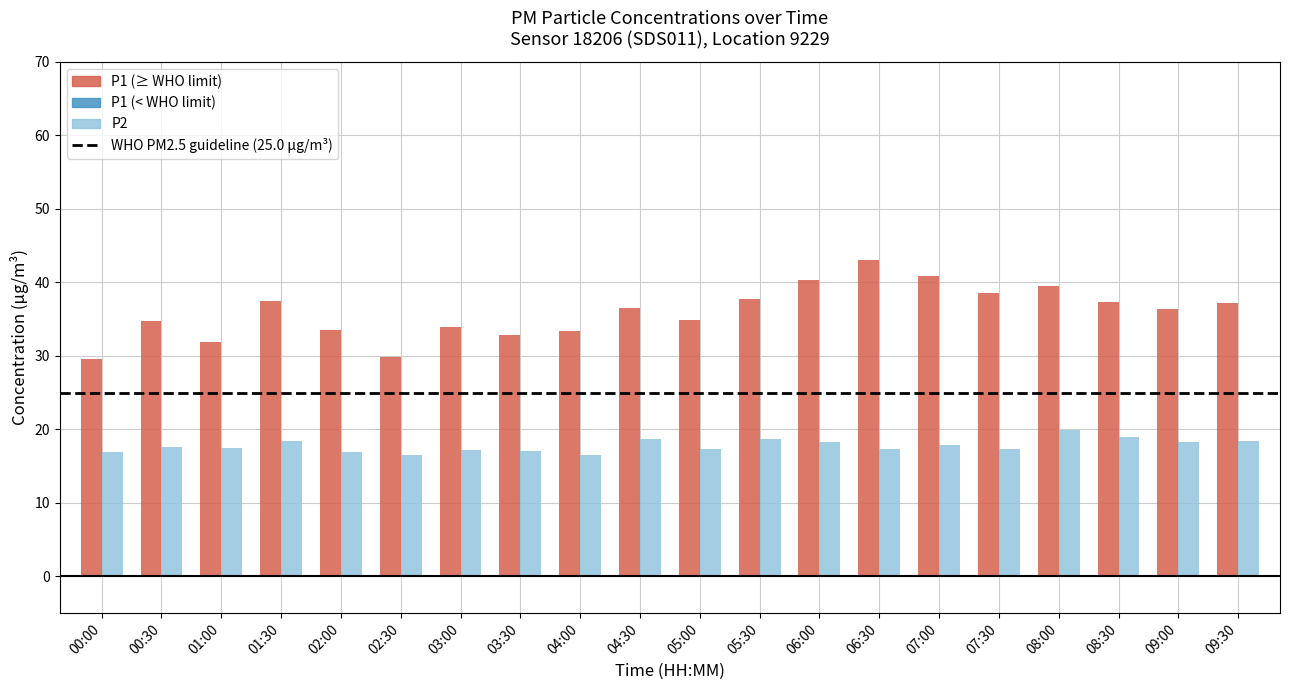

What is the spread (max minus min) of values at 05:00?

17.5